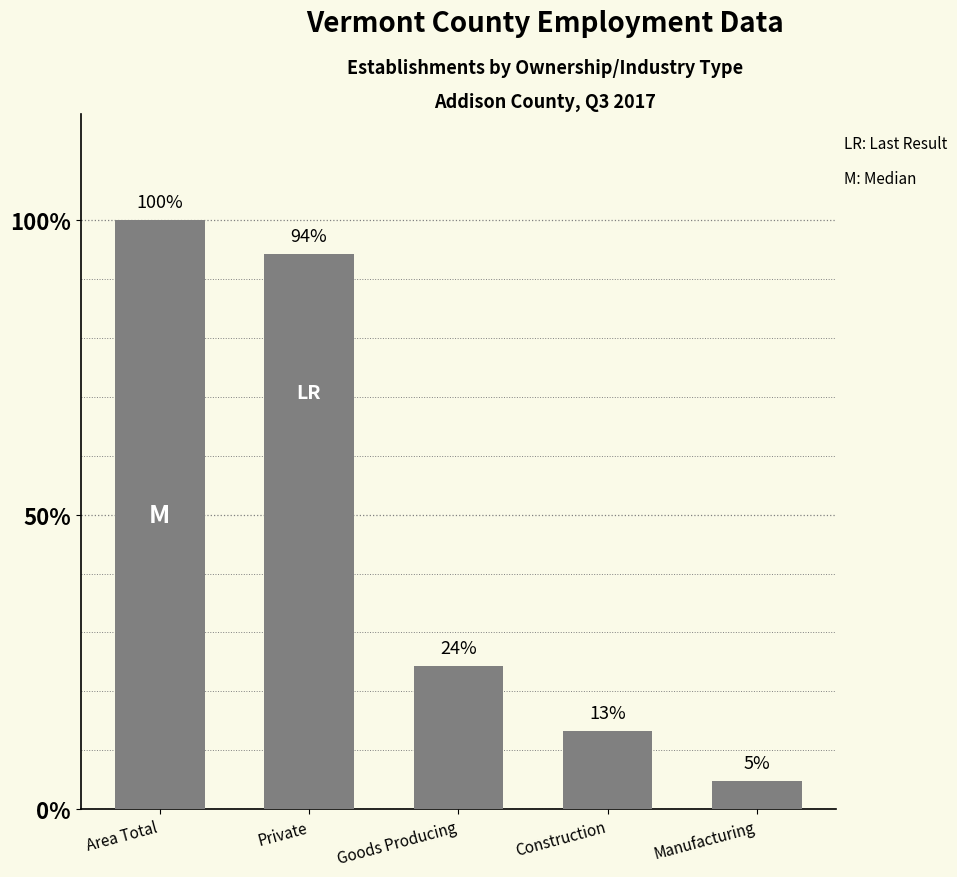

The chart shows a value of 35 at Manufacturing. True or false?

False